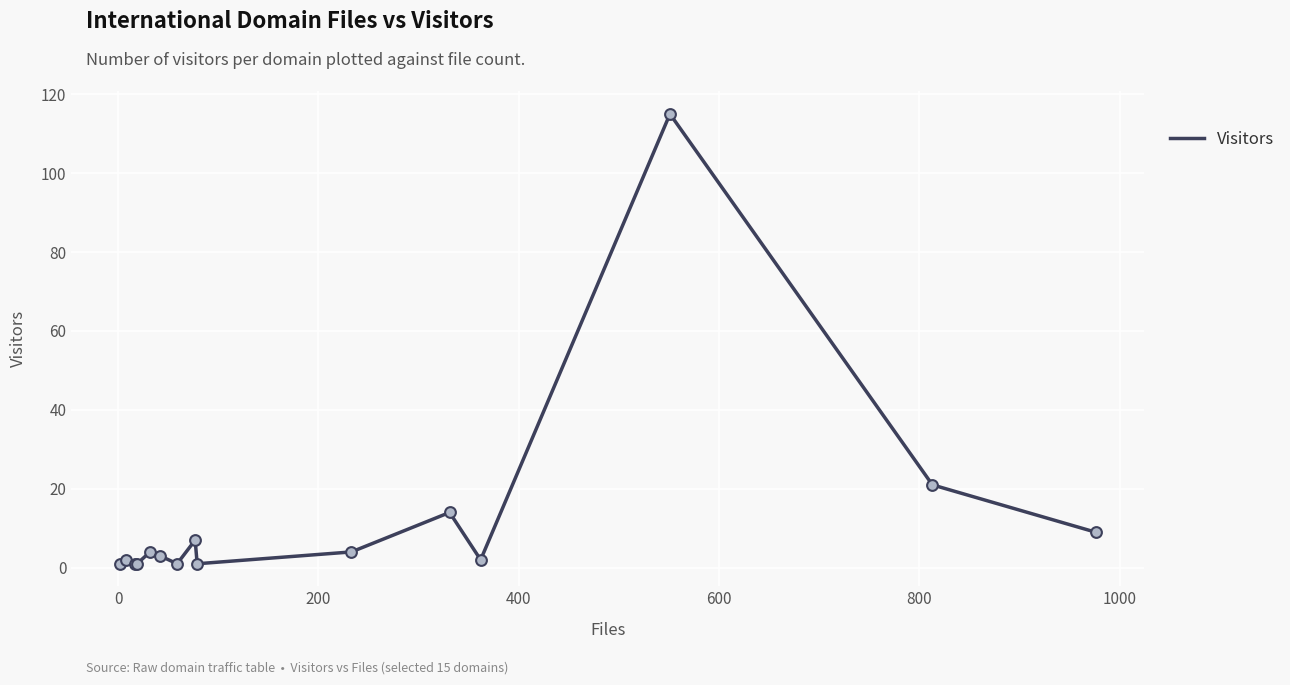

What is the difference between the maximum and minimum values?

114